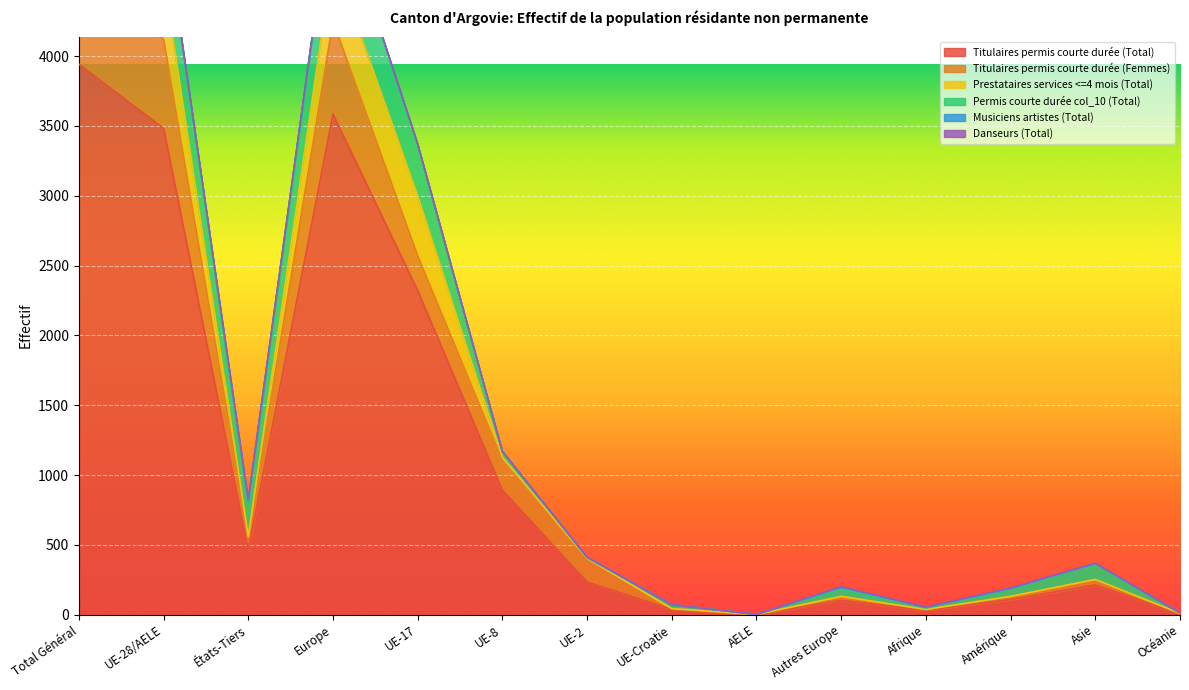

Which category has the highest value across all series?

Total Général